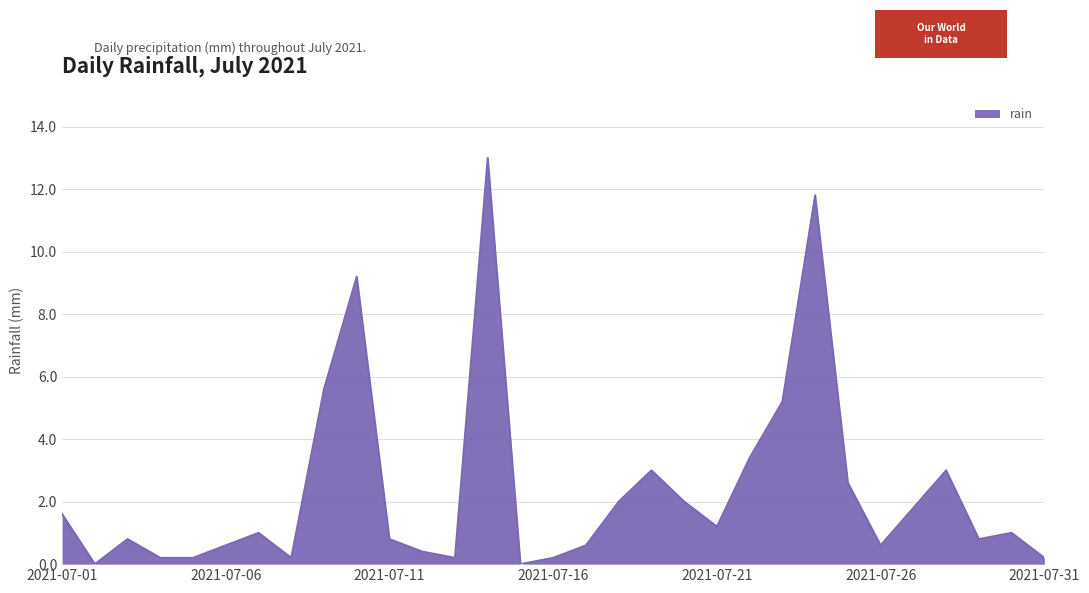

How many lines are shown in the chart?

1